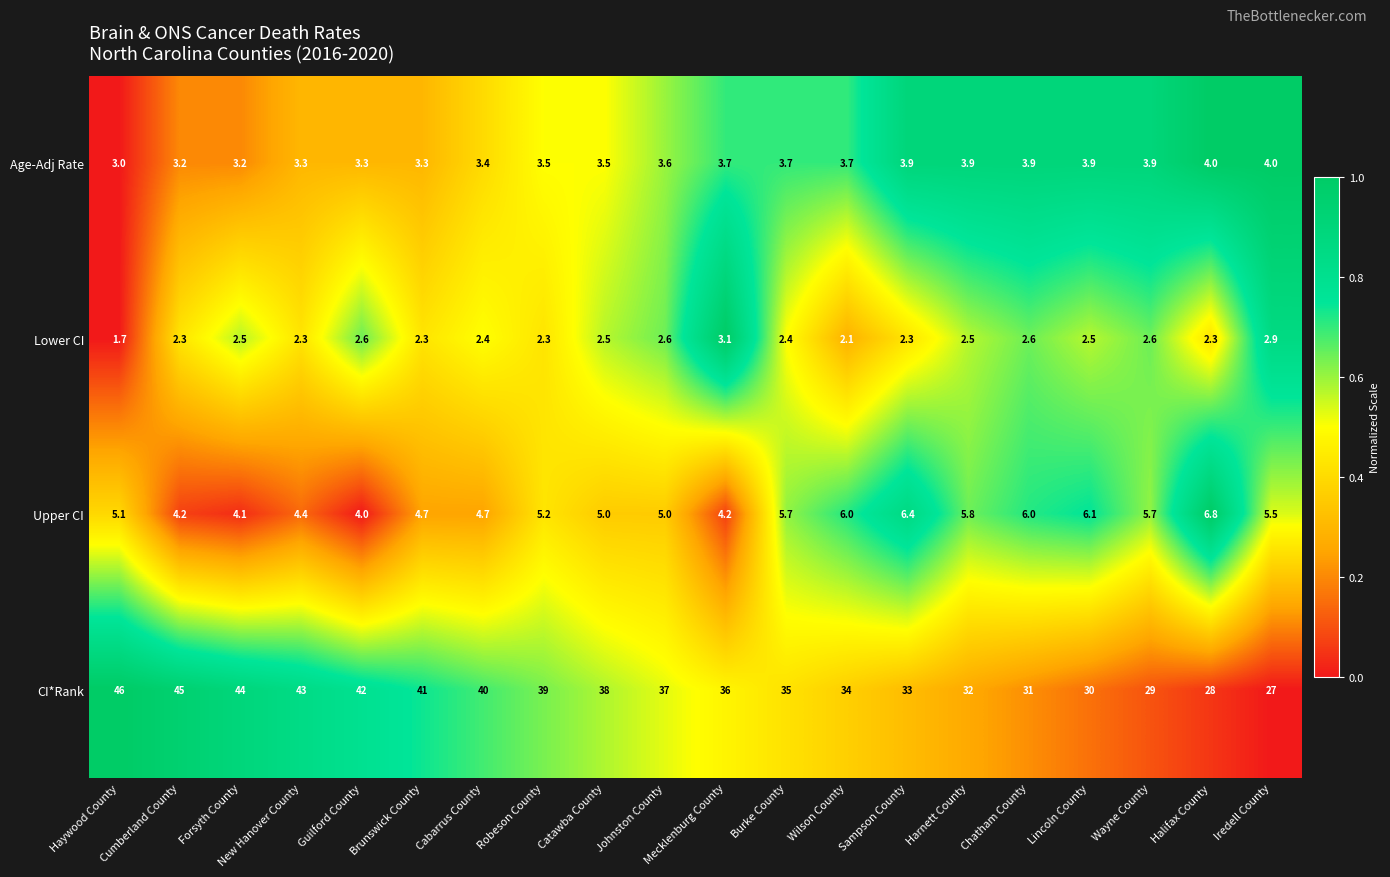

List the series in order of their peak value, highest first.

CI*Rank, Upper CI, Age-Adj Rate, Lower CI